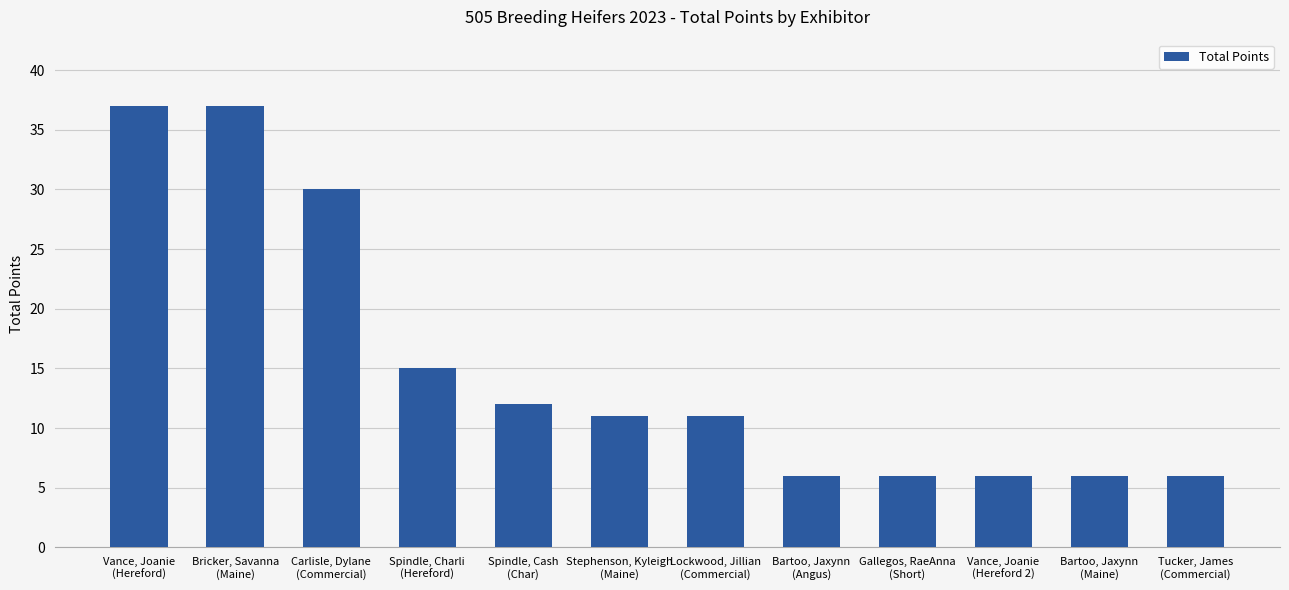

What is the label of the 12th bar from the right?

Vance, Joanie
(Hereford)